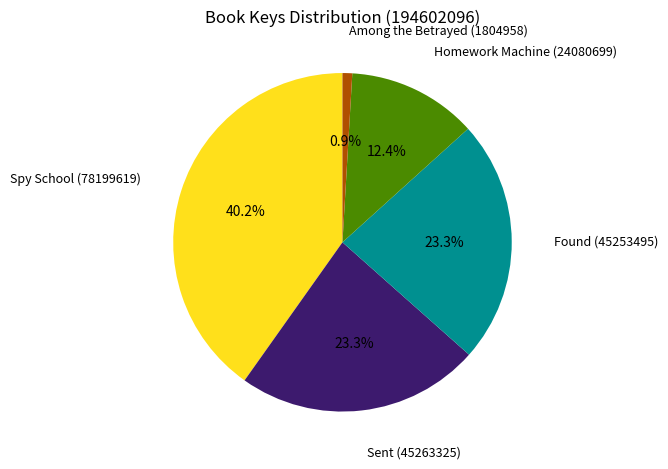

True or false: Sent accounts for 13% of the total.

False